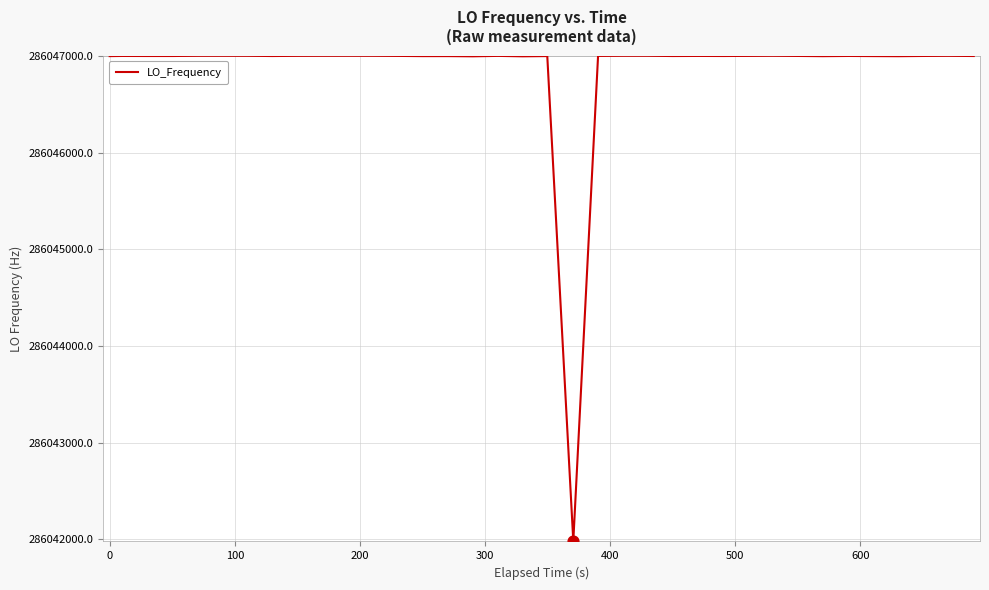

What is the minimum value shown in the chart?

286041979.9